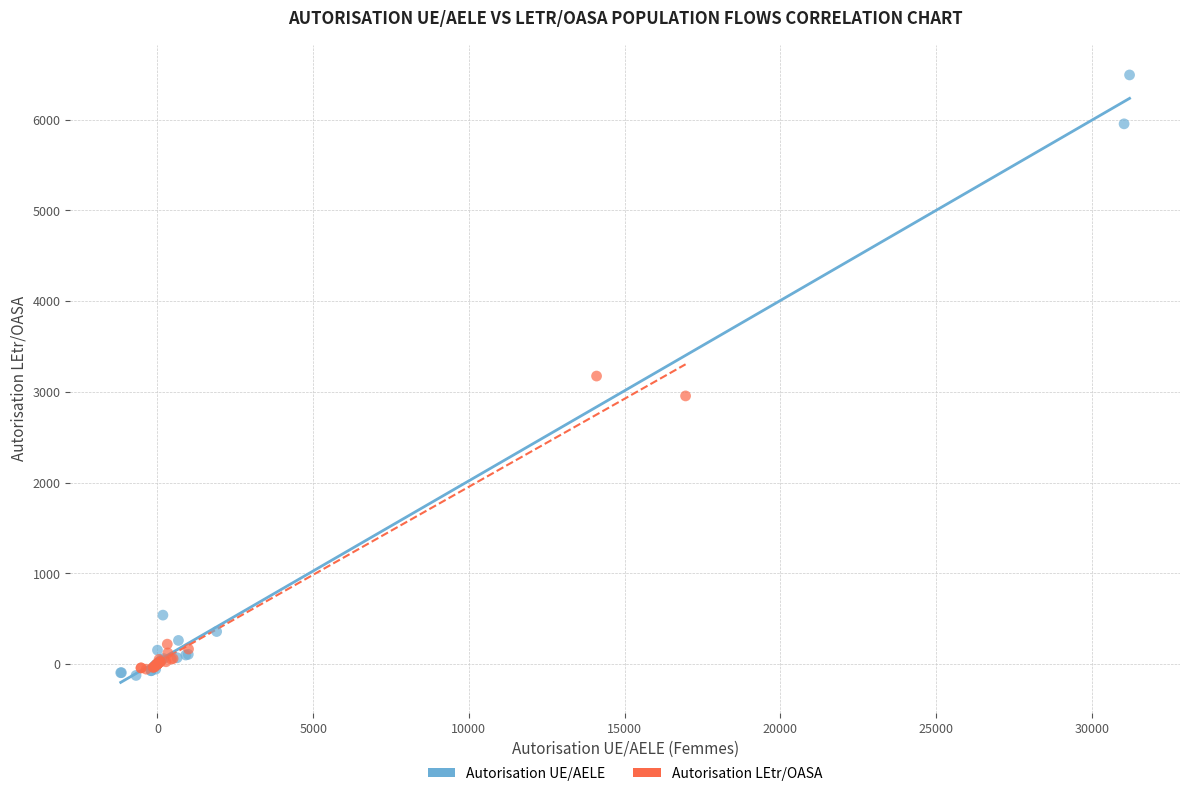

Which series has the widest spread of Y values?

Autorisation UE/AELE